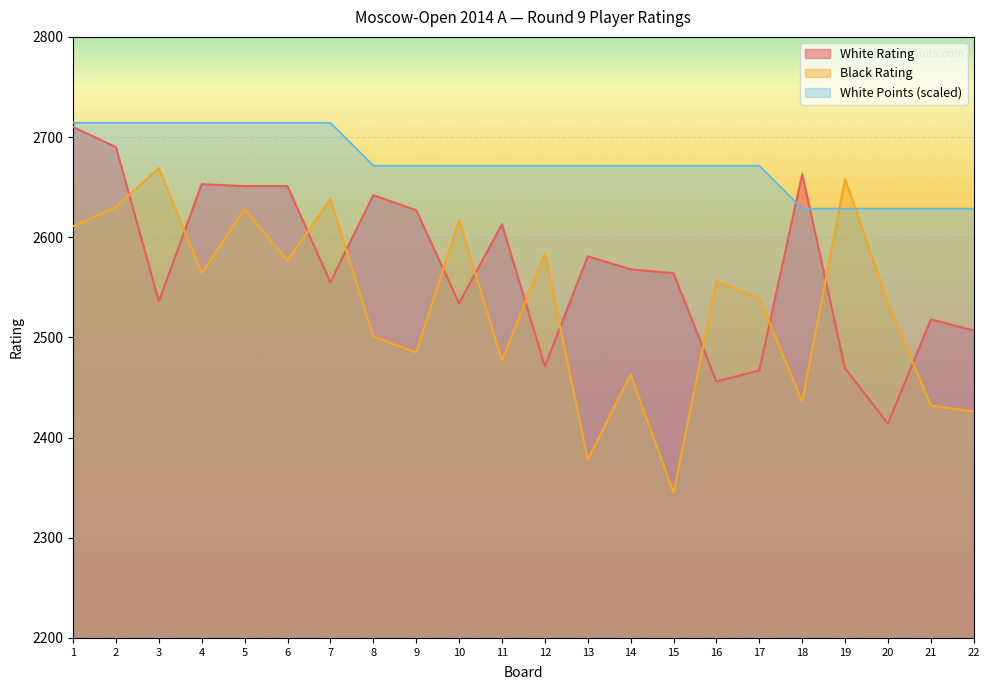

At which label does Black Rating reach its peak?

3